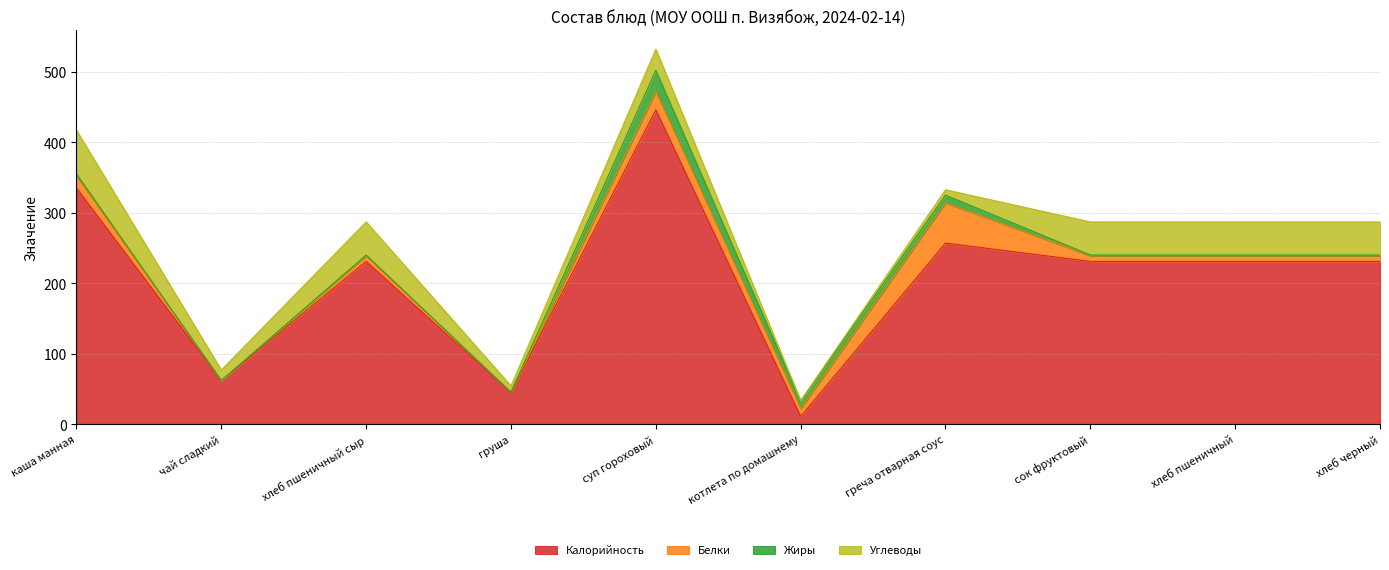

Which category has the highest value in the Калорийность series?

суп гороховый